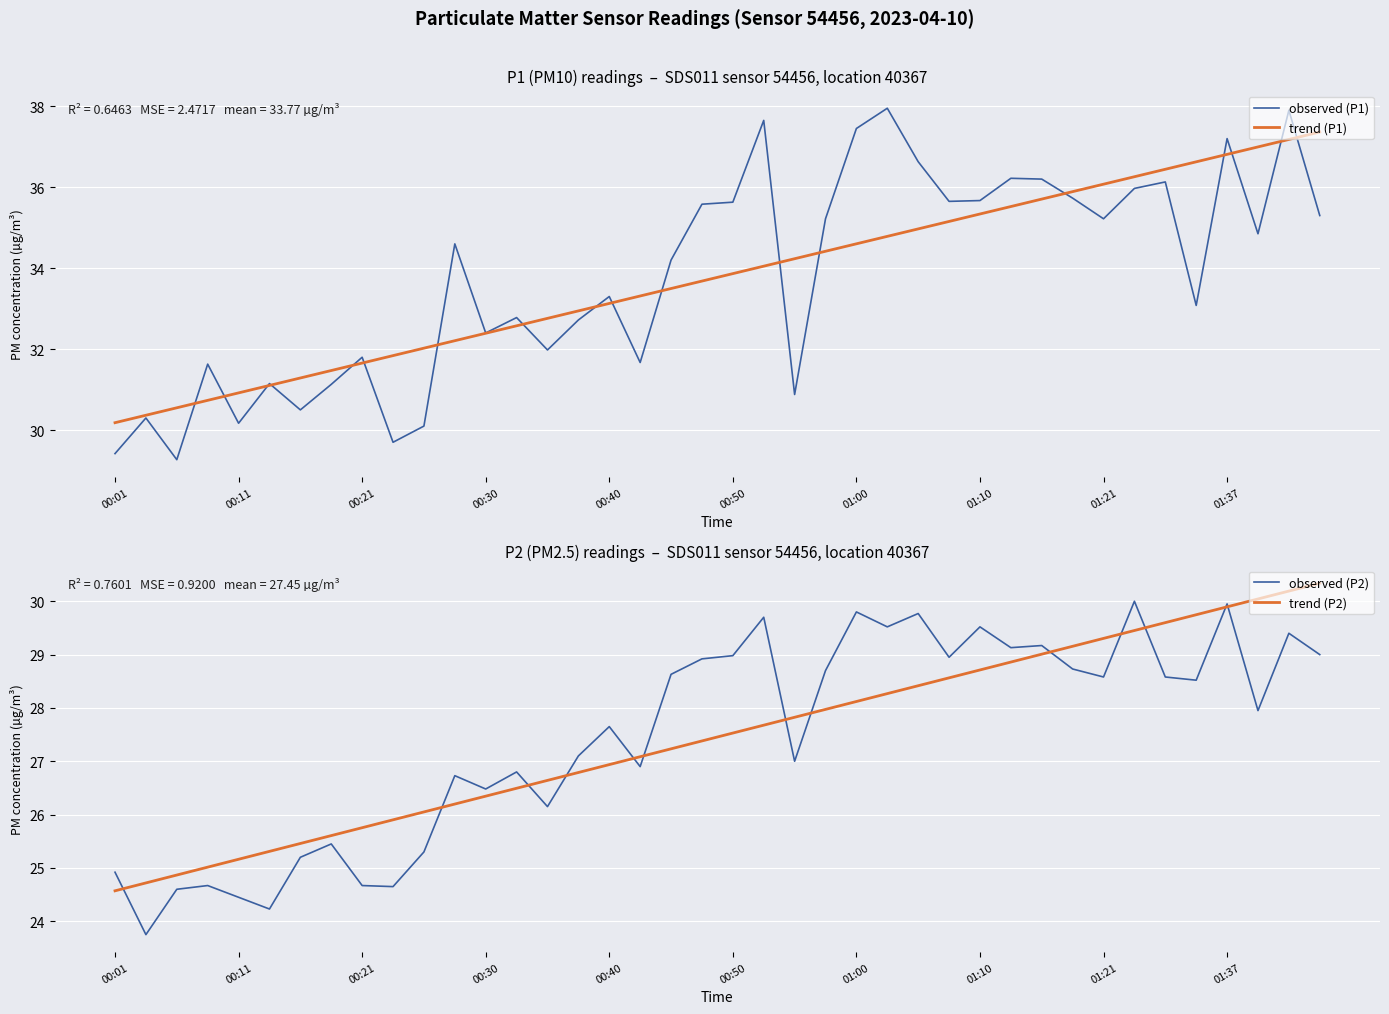

What is the value of the trend (P1) point at the 15th from the left?

32.8